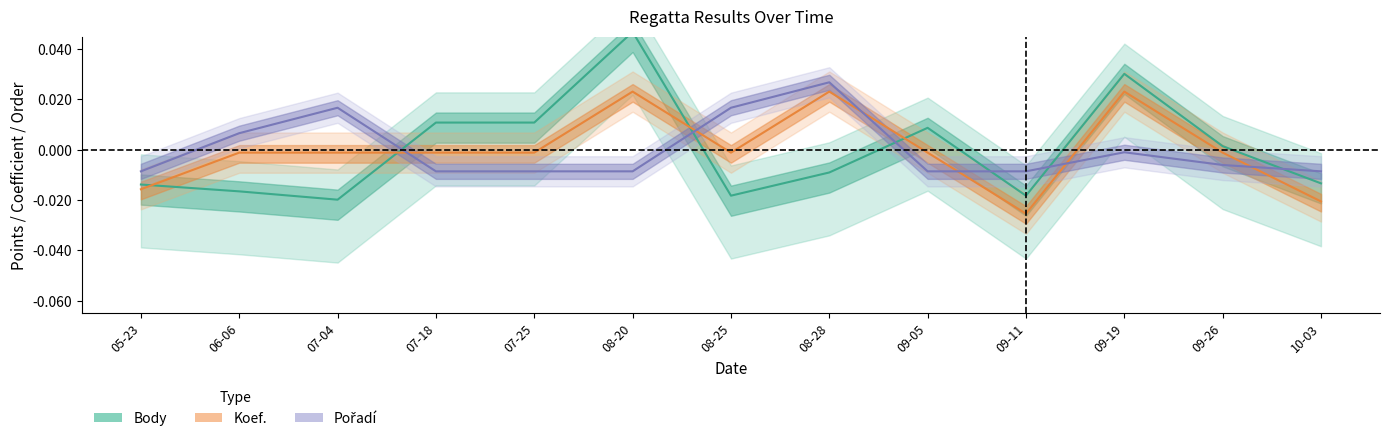

In Koef., how many points are higher than both neighbors (excluding endpoints)?

3